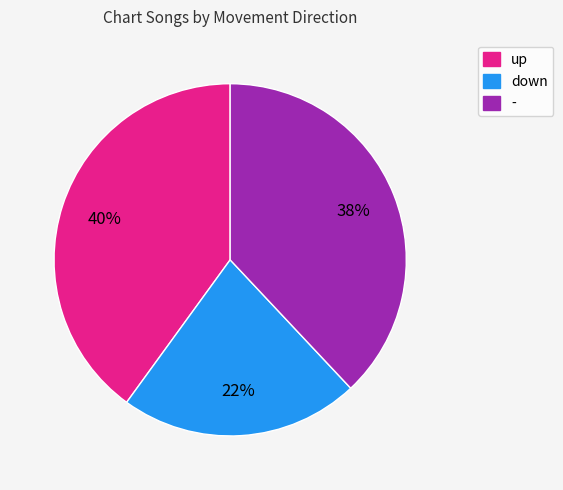

Combined, do up and down account for over 50%?

Yes